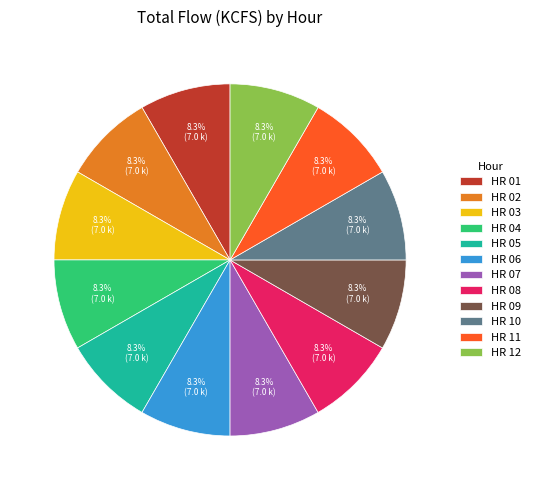

How many segments does this pie chart have?

12